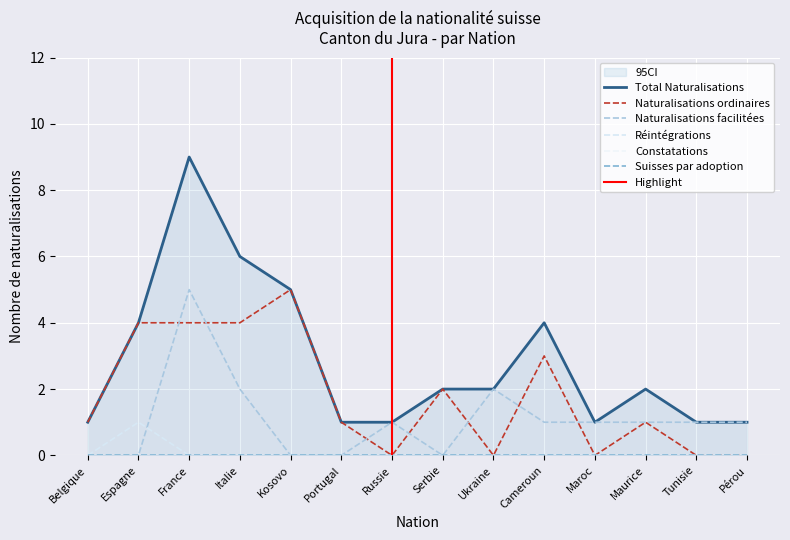

Which category has the highest value across all series?

France